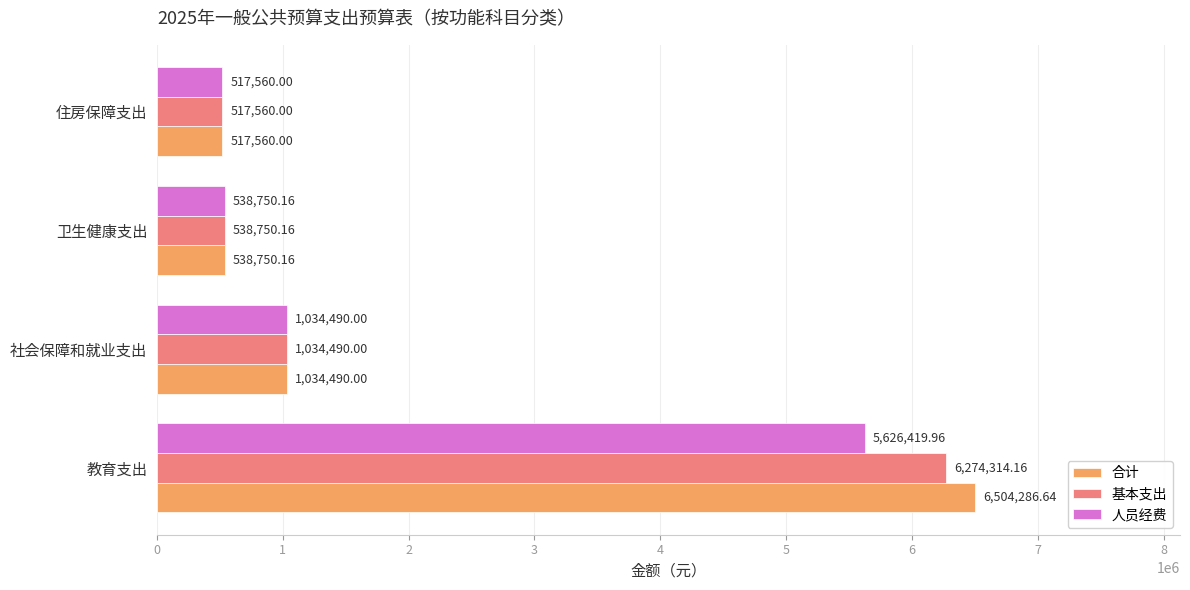

At which category does the chart reach its minimum across all series?

住房保障支出